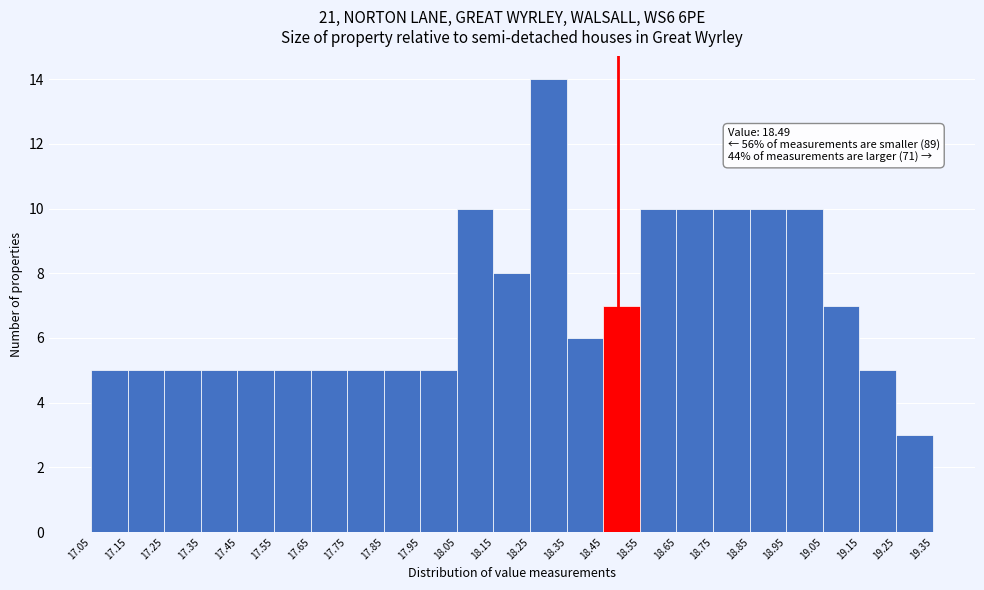

Over which range of the x-axis is the bar tallest?

18.25 to 18.35